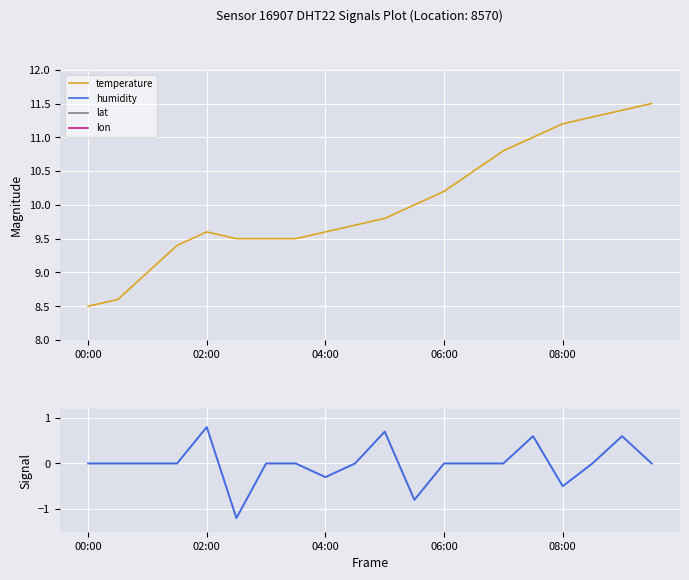

True or false: lon and humidity cross at least once.

False